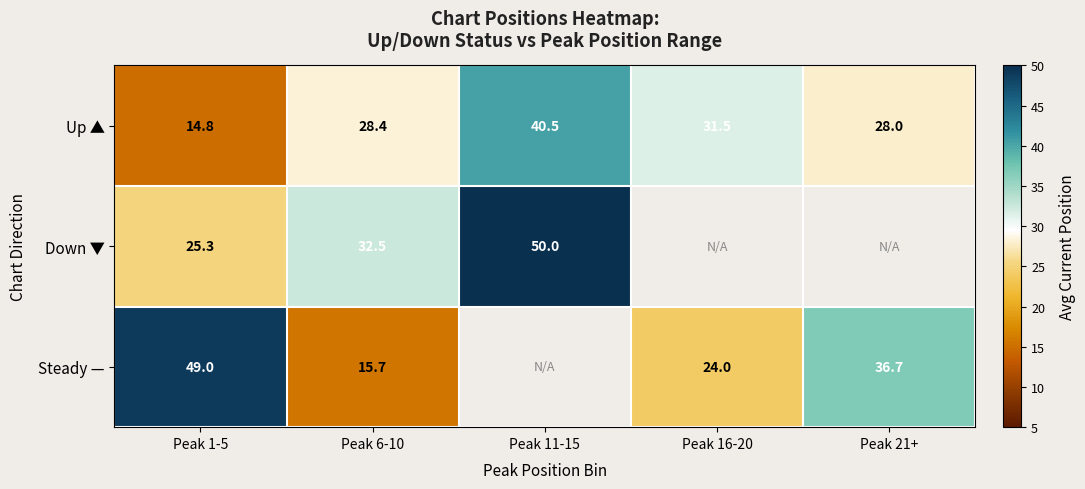

Is the value of Down ▼ at Peak 6-10 greater than the value of Up ▲ at Peak 1-5?

Yes